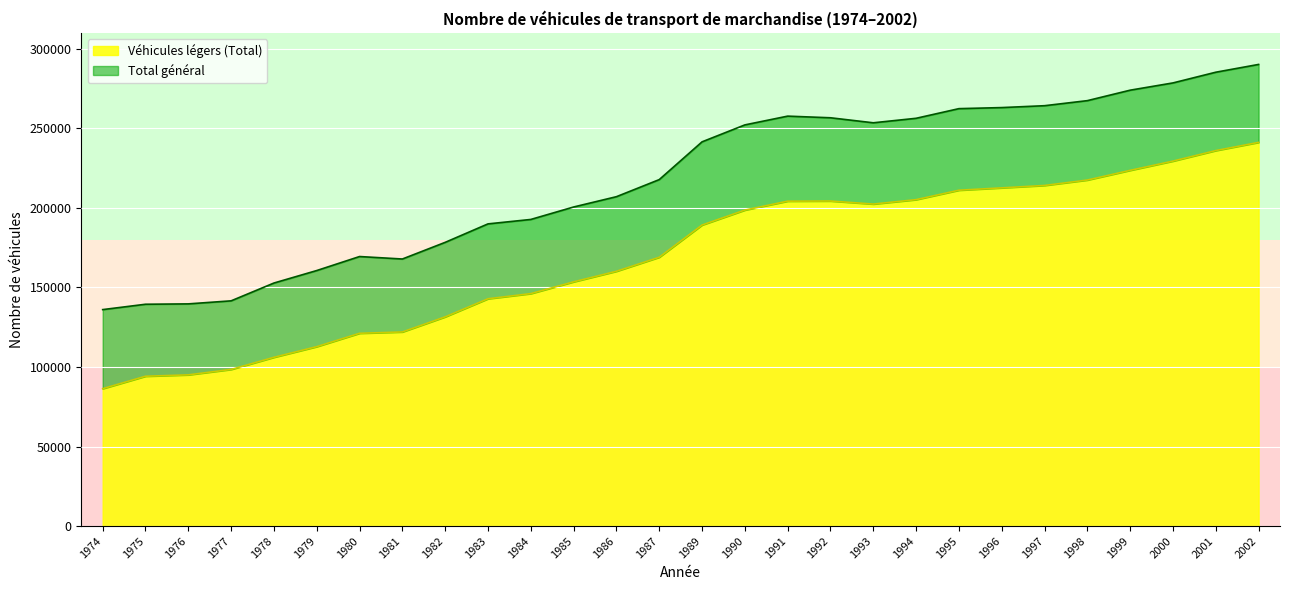

Count the number of data series in this chart.

2